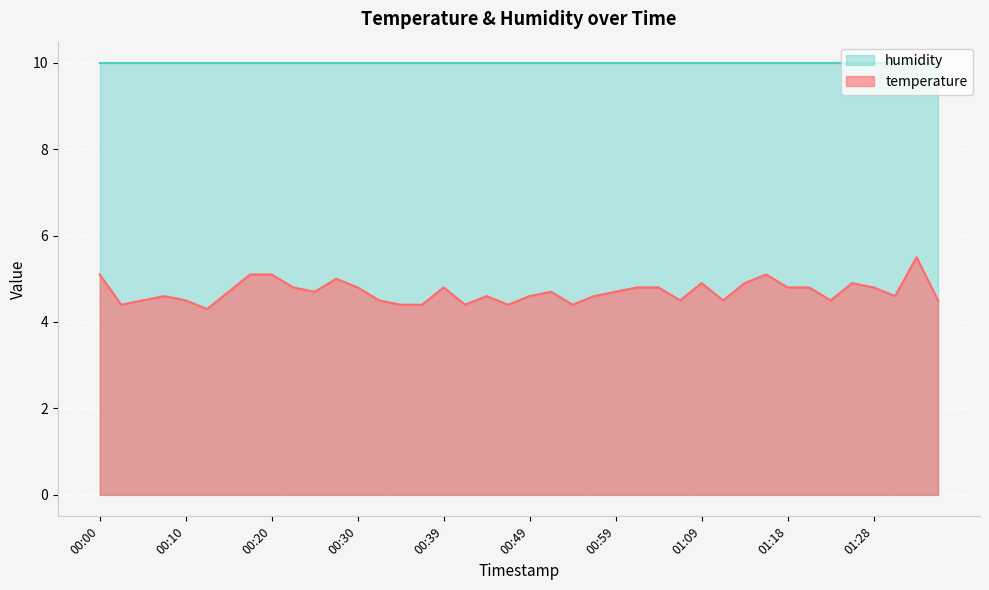

The value at 00:17 is 7.9. True or false?

False